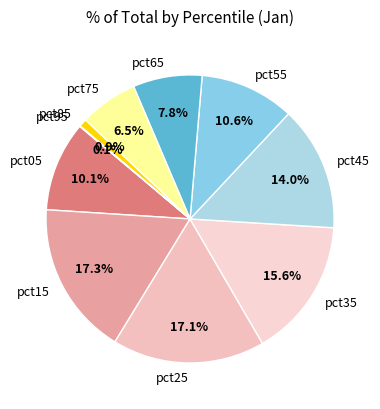

Is there a majority slice in this chart?

No